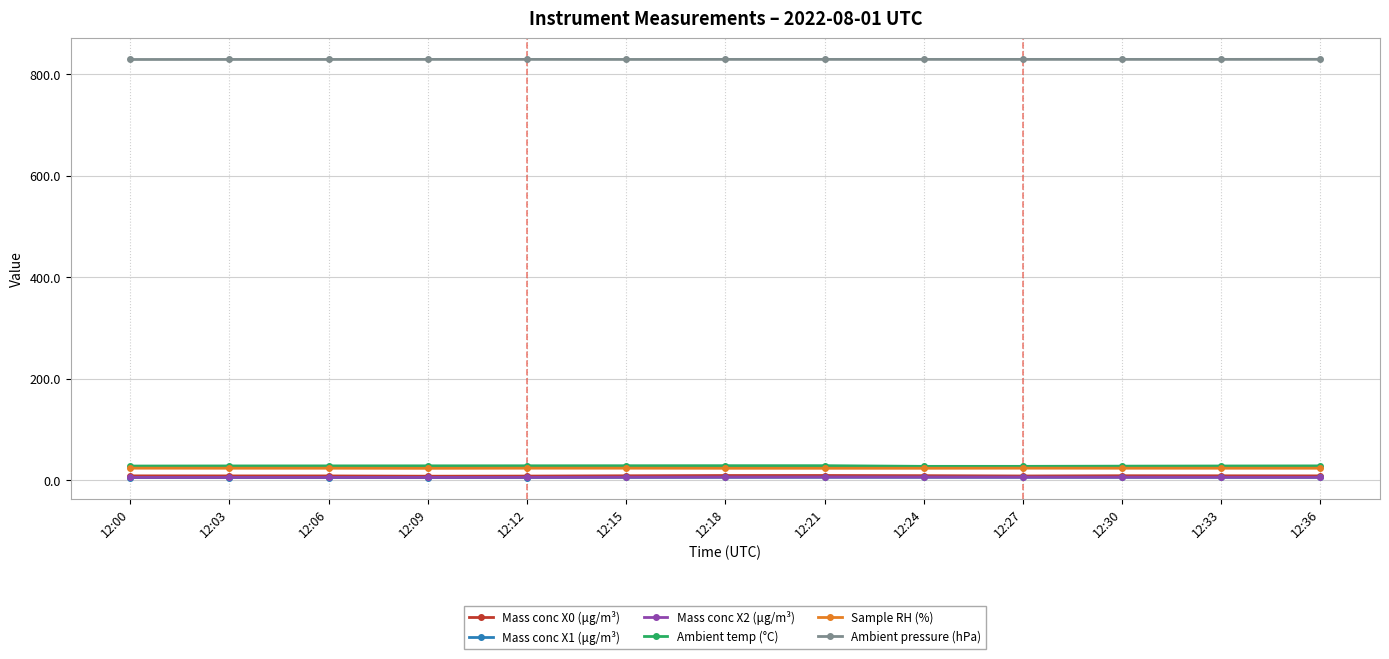

True or false: Ambient pressure (hPa) and Sample RH (%) cross at least once.

False